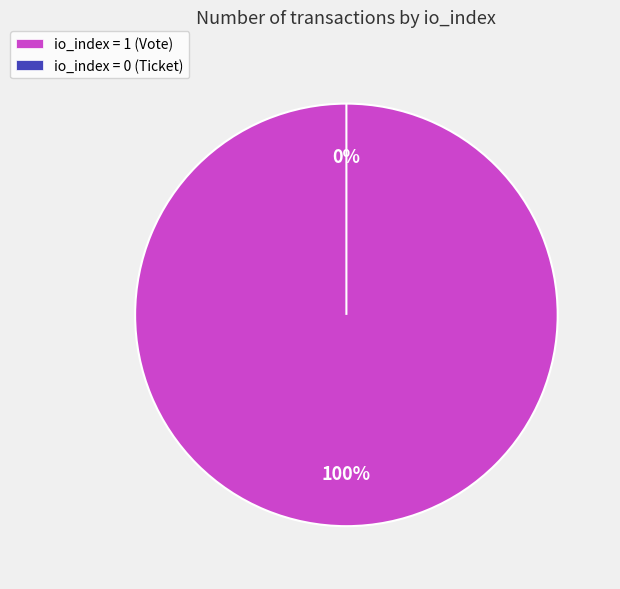

To the nearest percent, what percentage of the pie is Vote (io_index=1)?

100%